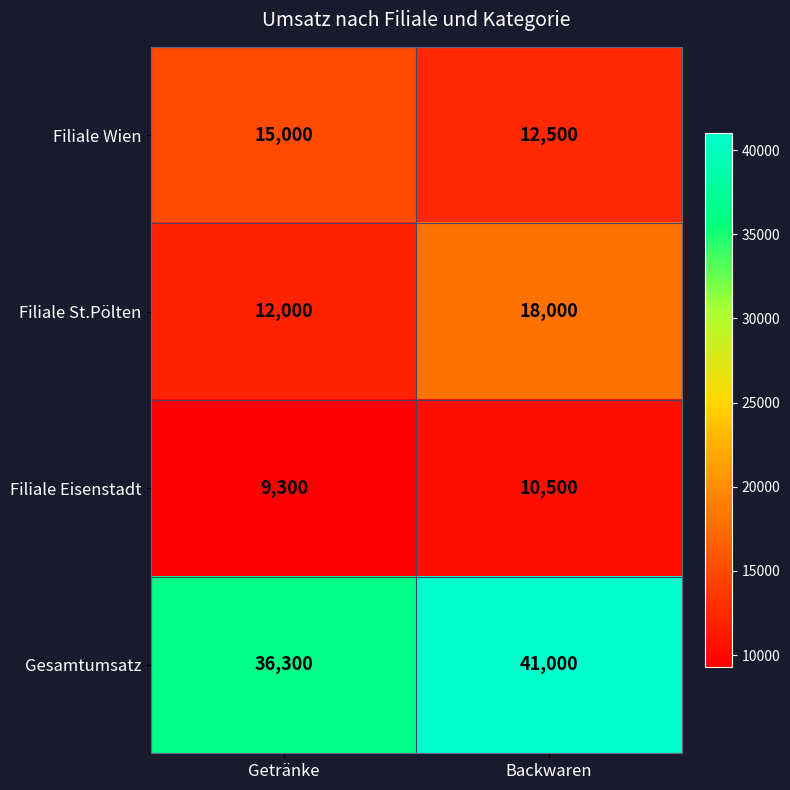

What is the spread (max minus min) of values at Getränke?

27000